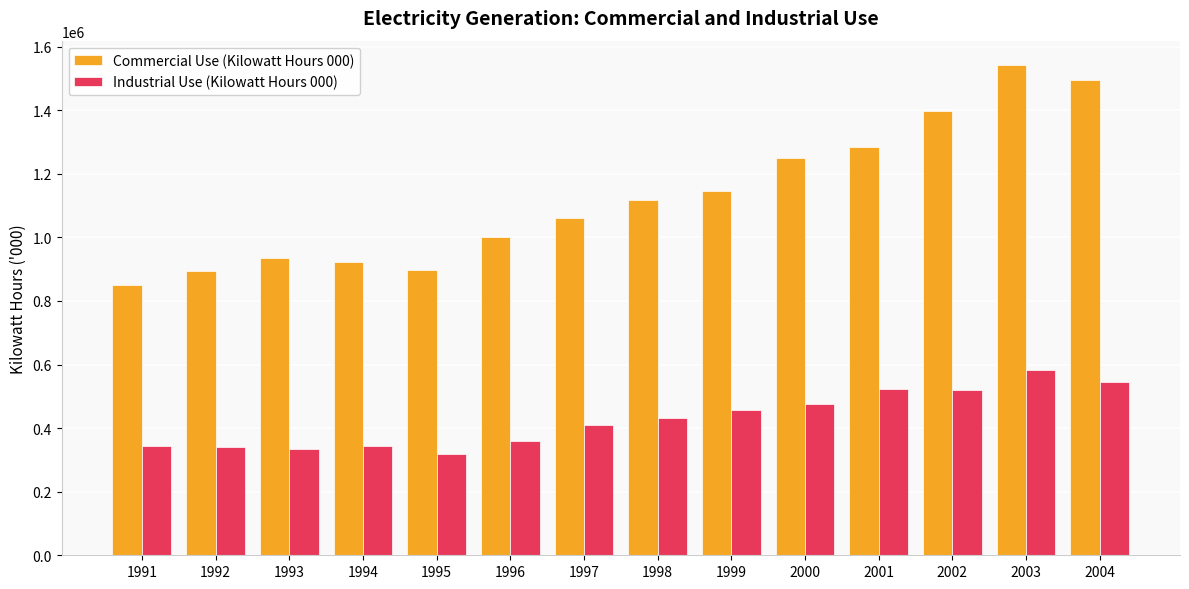

What is the difference between the maximum and second lowest values in the Industrial Use (Kilowatt Hours 000) series?

246927